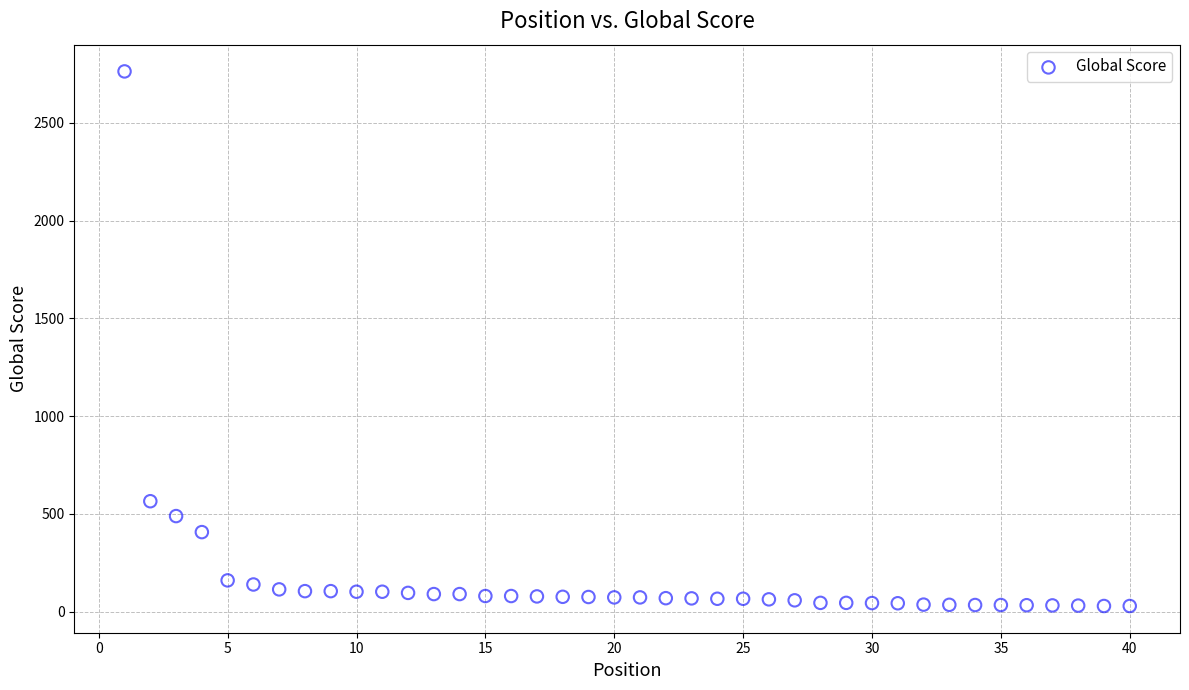

What is the range of Y values (max minus min)?

2735